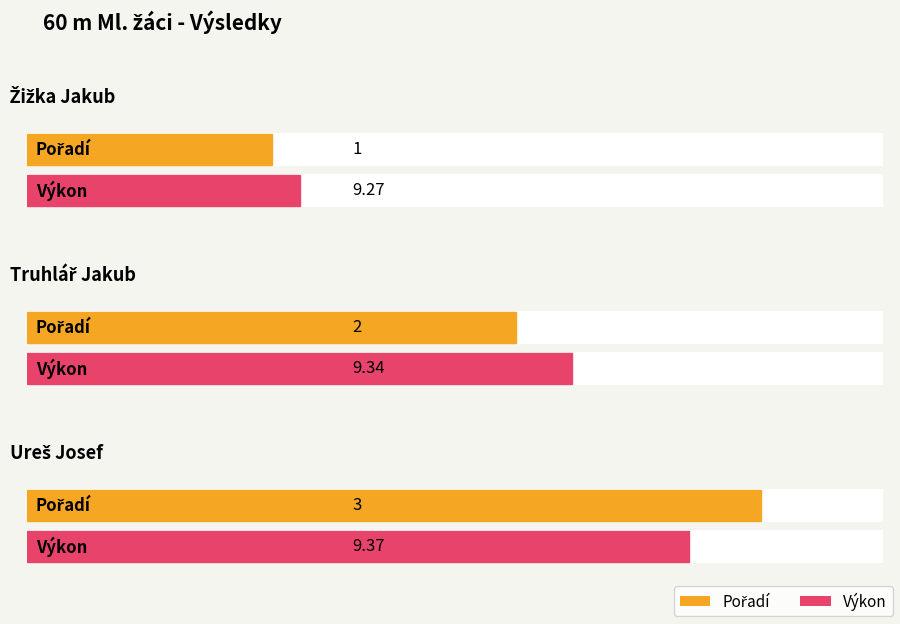

What is the label of the 1st bar from the left?

Žižka Jakub